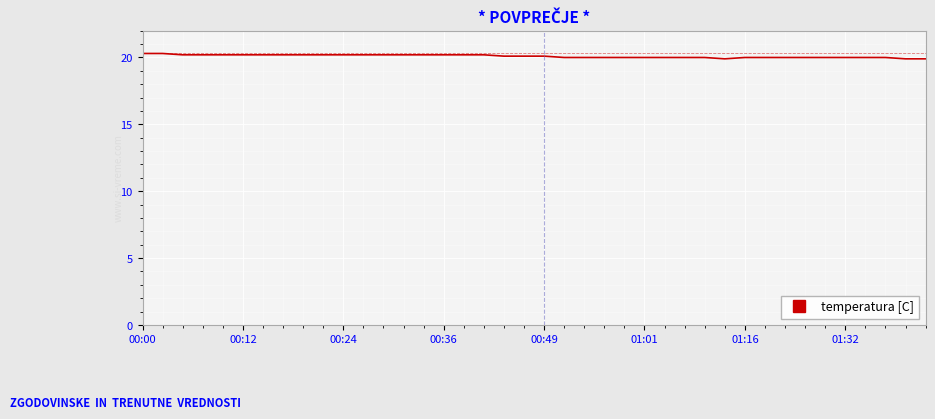

What is the minimum value shown in the chart?

19.9